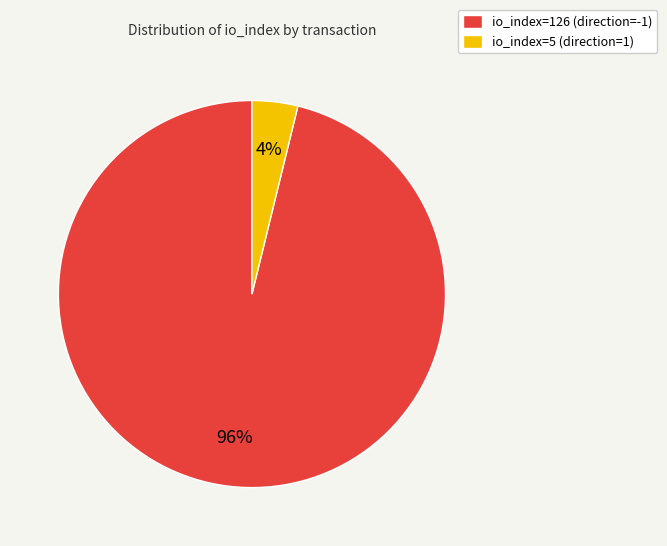

Is it true that io_index=5 (direction=1) is 15% of the pie?

False